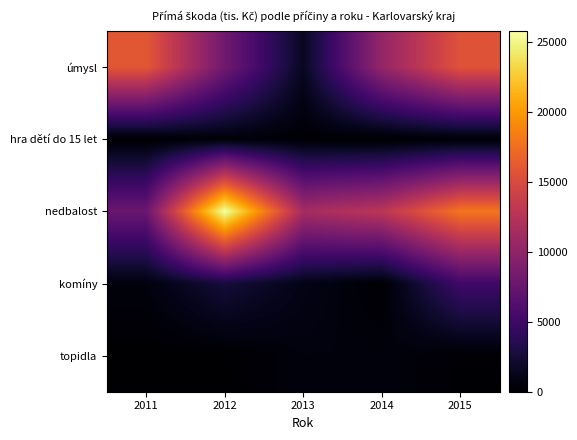

What is the total value across all series at 2012?

36921.1